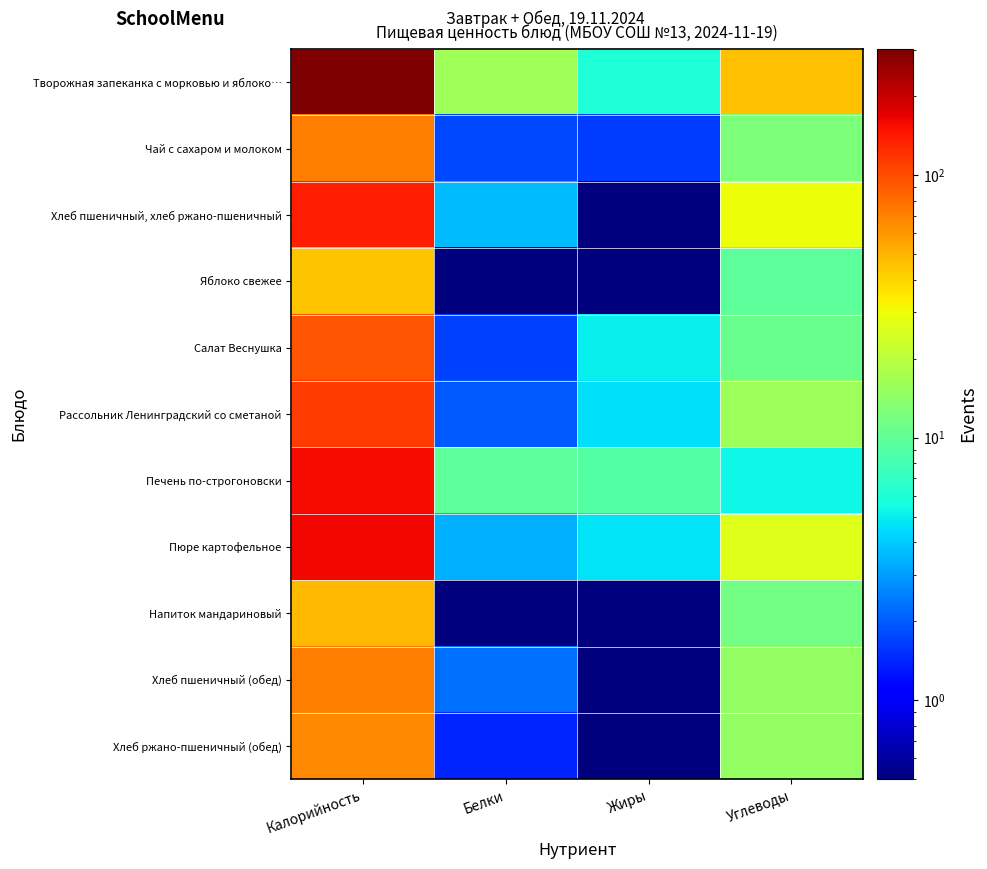

At which category is the sum across all series the highest?

Калорийность